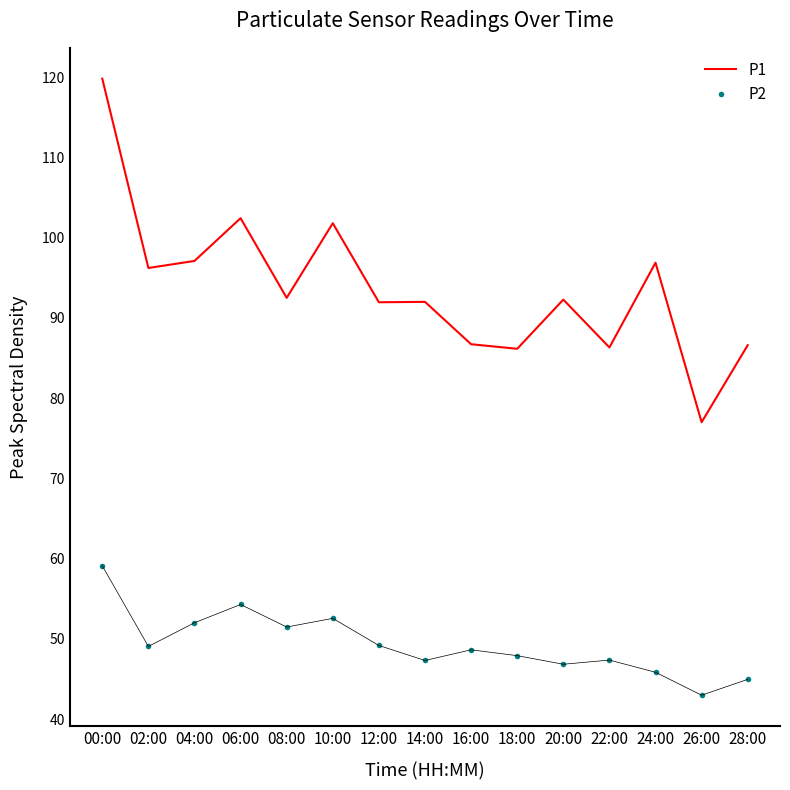

What position from the left is 02:00?

2